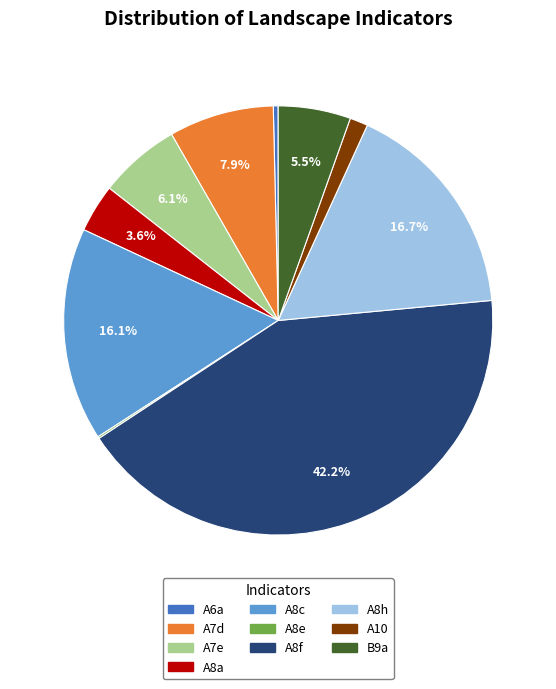

Is it true that A7e is 1% of the pie?

False